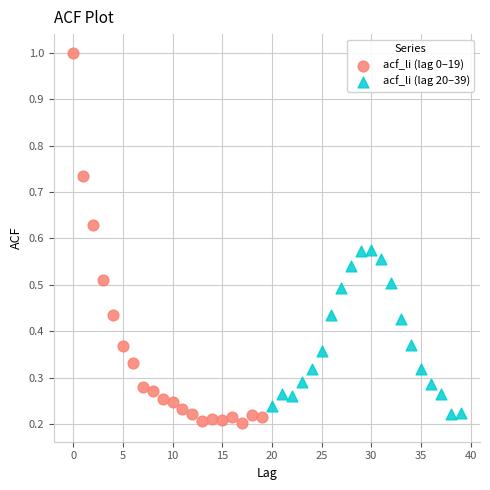

What are all the series names shown in the legend?

acf_li (lag 0–19), acf_li (lag 20–39)